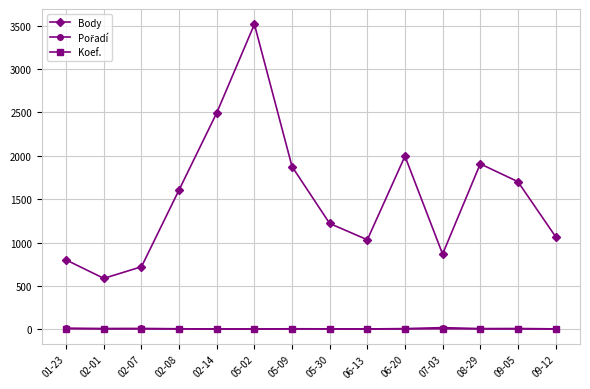

Which category has the highest value across all series?

05-02